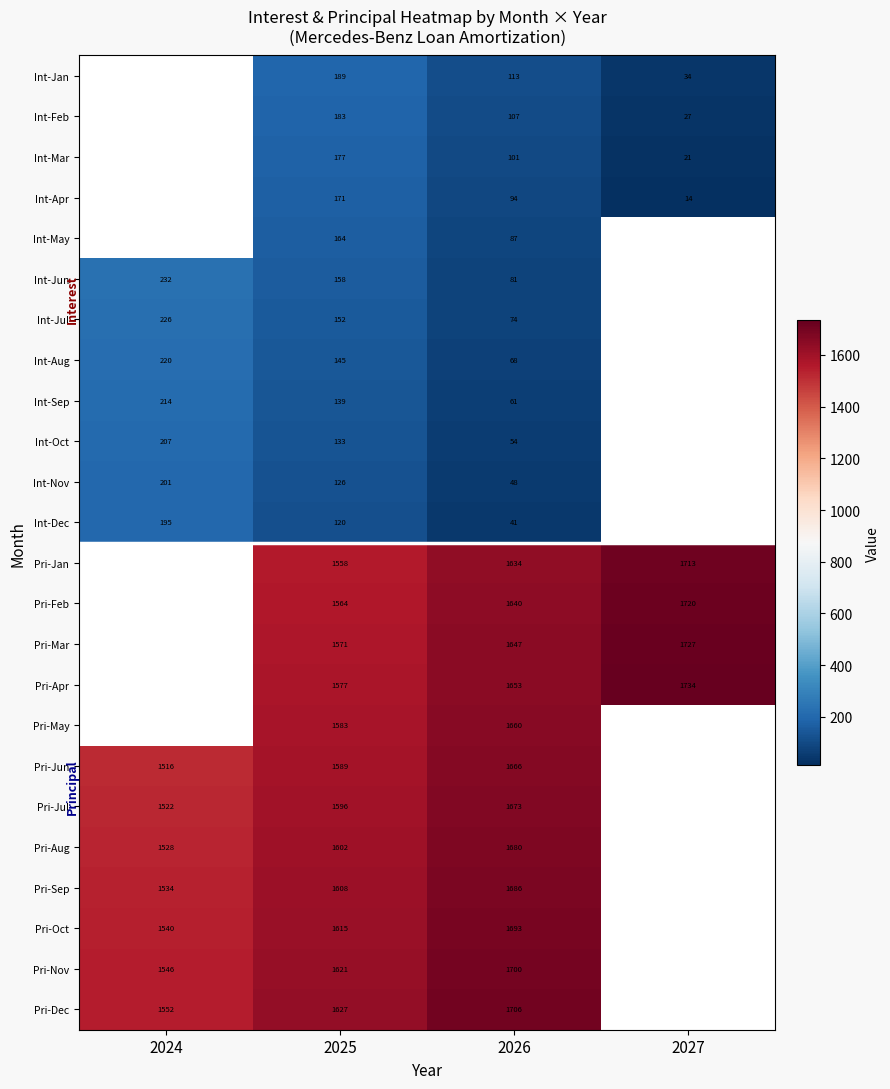

At 2025, list the series in order from largest to smallest.

Pri-Dec, Pri-Nov, Pri-Oct, Pri-Sep, Pri-Aug, Pri-Jul, Pri-Jun, Pri-May, Pri-Apr, Pri-Mar, Pri-Feb, Pri-Jan, Int-Jan, Int-Feb, Int-Mar, Int-Apr, Int-May, Int-Jun, Int-Jul, Int-Aug, Int-Sep, Int-Oct, Int-Nov, Int-Dec